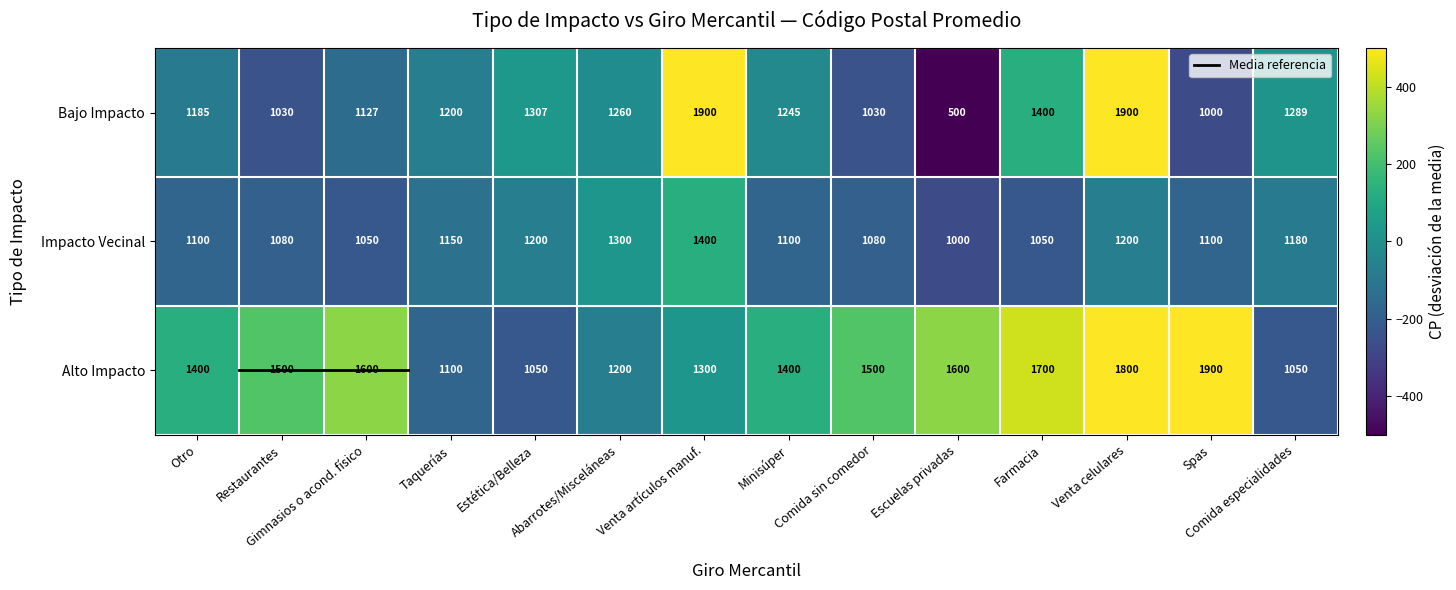

What is the sum of all Impacto Vecinal values?

15990